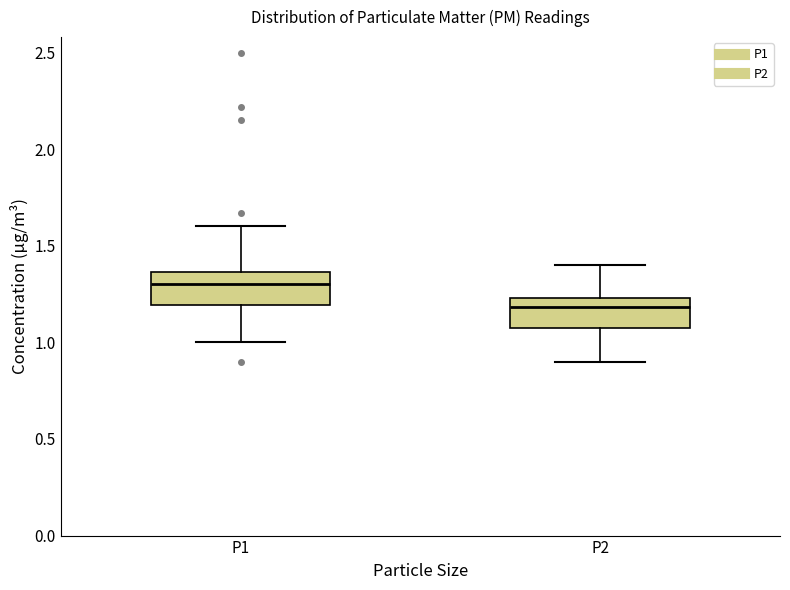

Reading left to right, read every box against the y-axis: the position of its median line, the range the box covers, and the ends of its whiskers. The values are not printed on the chart, so give them approximately, as read against the axis.

P1: median 1.30, box 1.20 to 1.35, whiskers 1.00 to 1.60
P2: median 1.20, box 1.05 to 1.25, whiskers 0.90 to 1.40